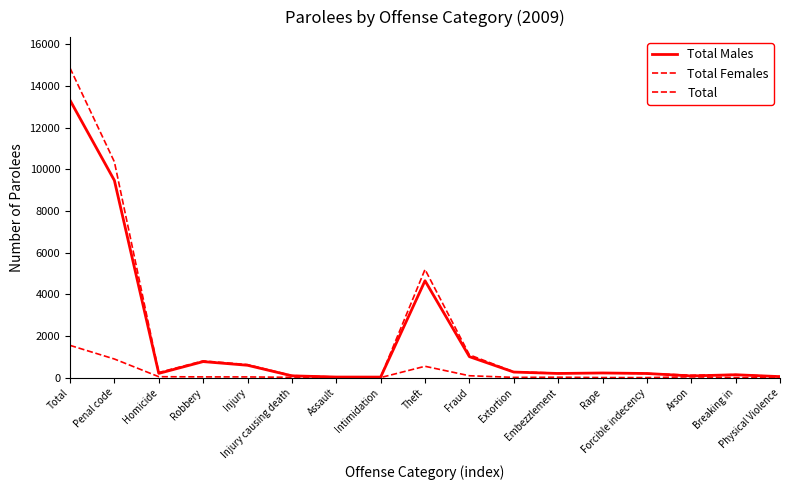

True or false: Total Females has a value of 1 at Physical Violence.

False